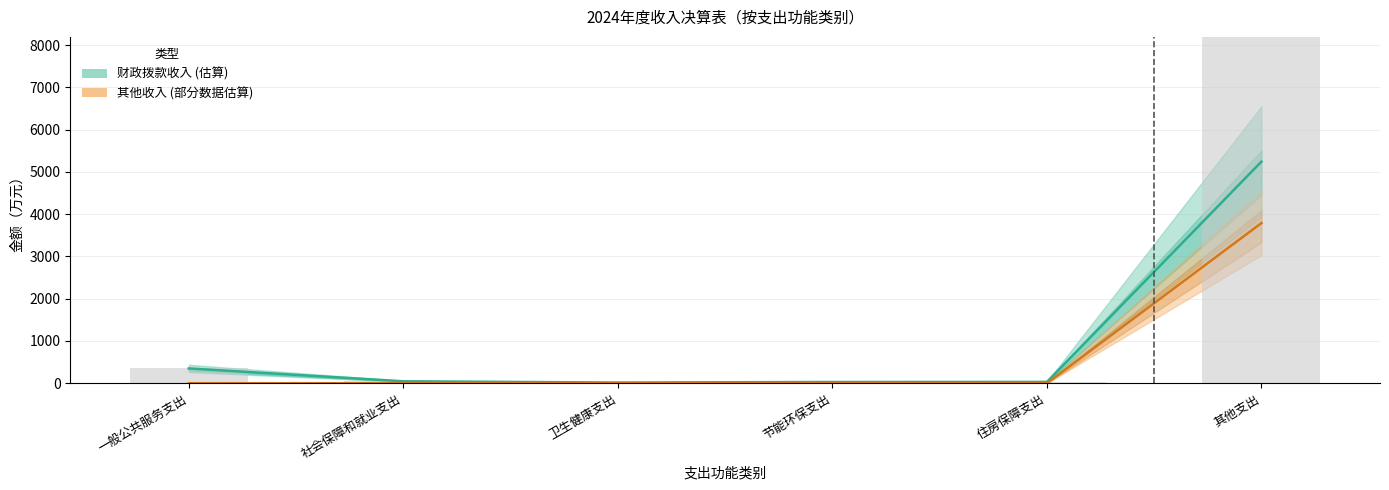

How many groups of bars are there?

6